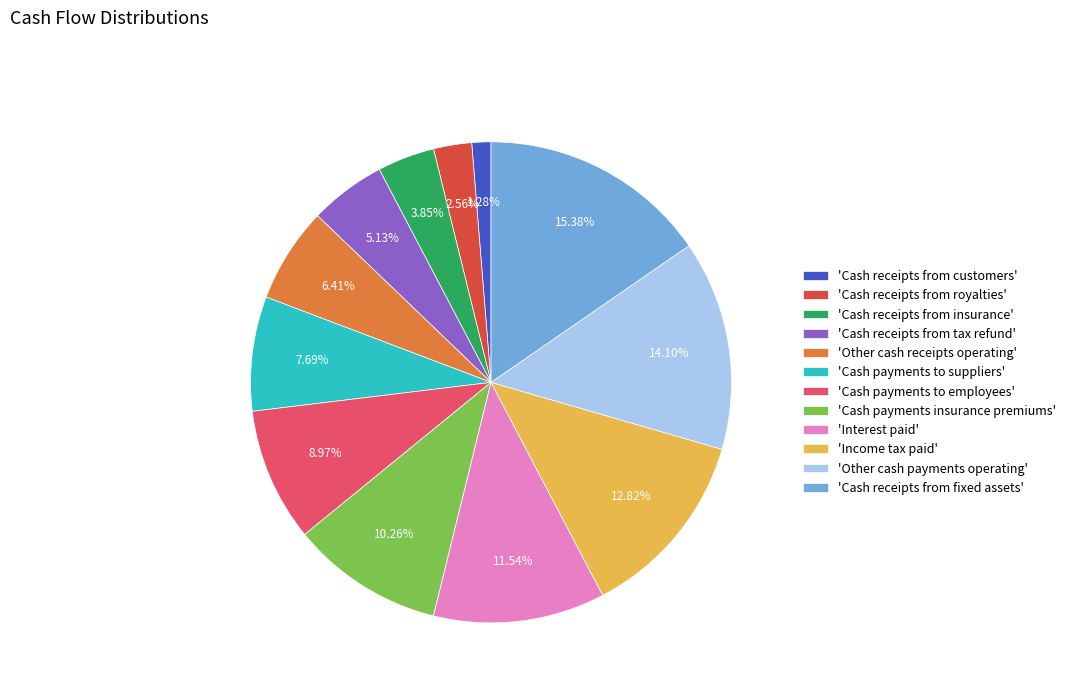

Rank the categories by value from lowest to highest.

'Cash receipts from customers', 'Cash receipts from royalties', 'Cash receipts from insurance', 'Cash receipts from tax refund', 'Other cash receipts operating', 'Cash payments to suppliers', 'Cash payments to employees', 'Cash payments insurance premiums', 'Interest paid', 'Income tax paid', 'Other cash payments operating', 'Cash receipts from fixed assets'